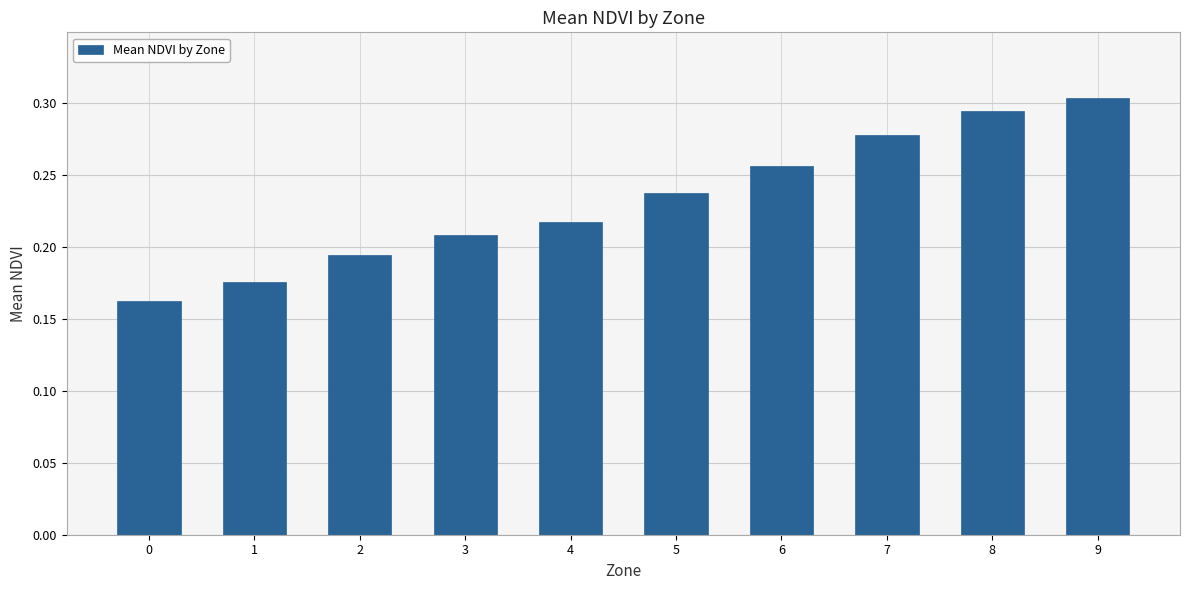

At which category does the chart reach its peak across all series?

9